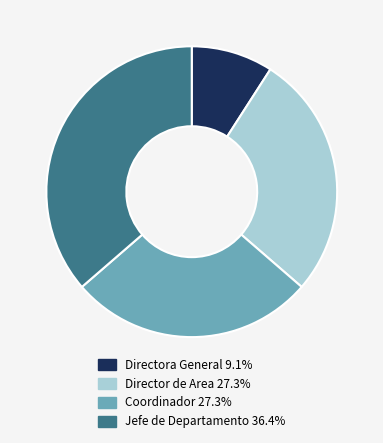

Is the sum of Coordinador and Jefe de Departamento greater than half?

Yes